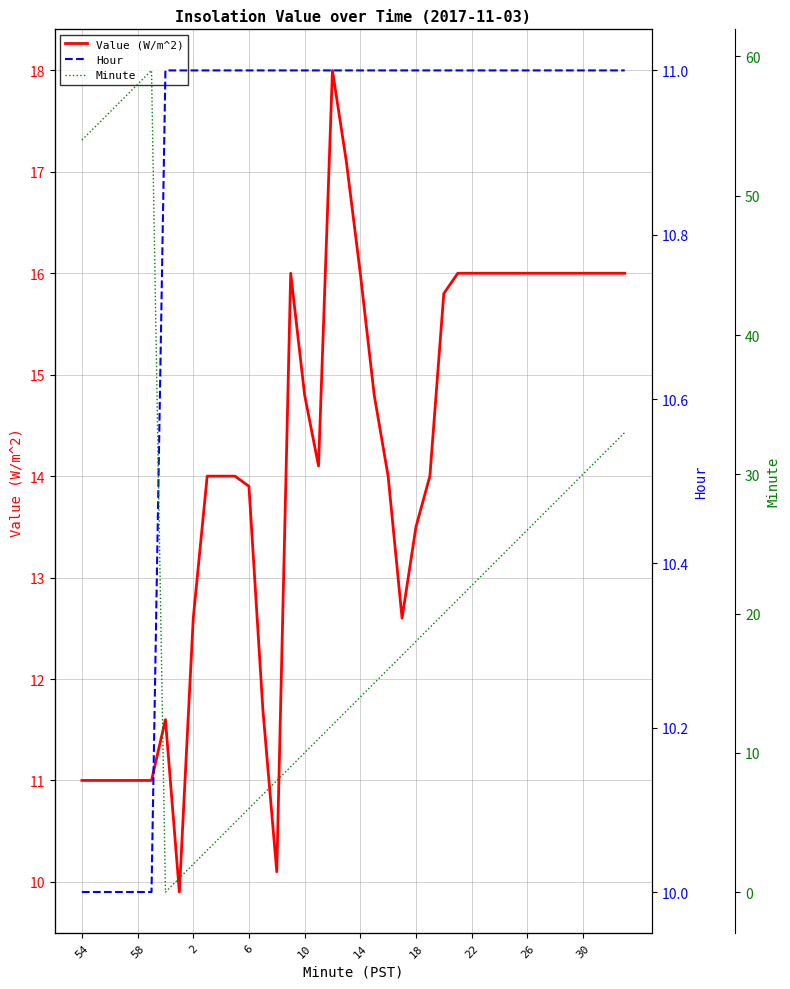

The Value (W/m^2) series shows 5.0 at 6. True or false?

False